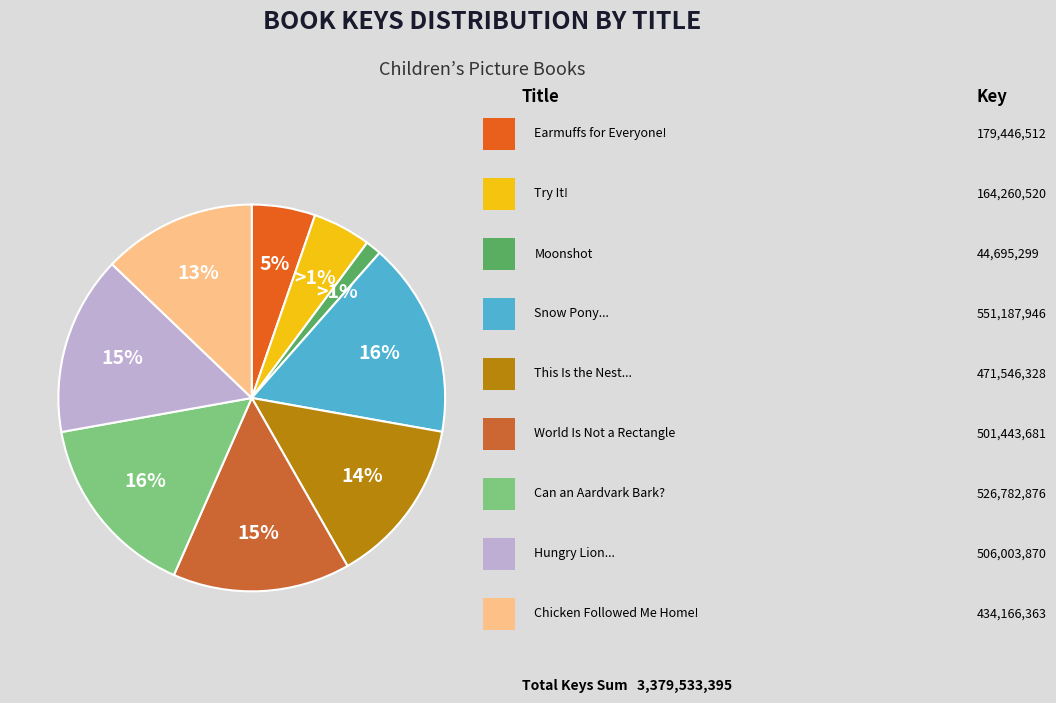

What percentage do Try It! and Earmuffs for Everyone! together represent?

10.2%